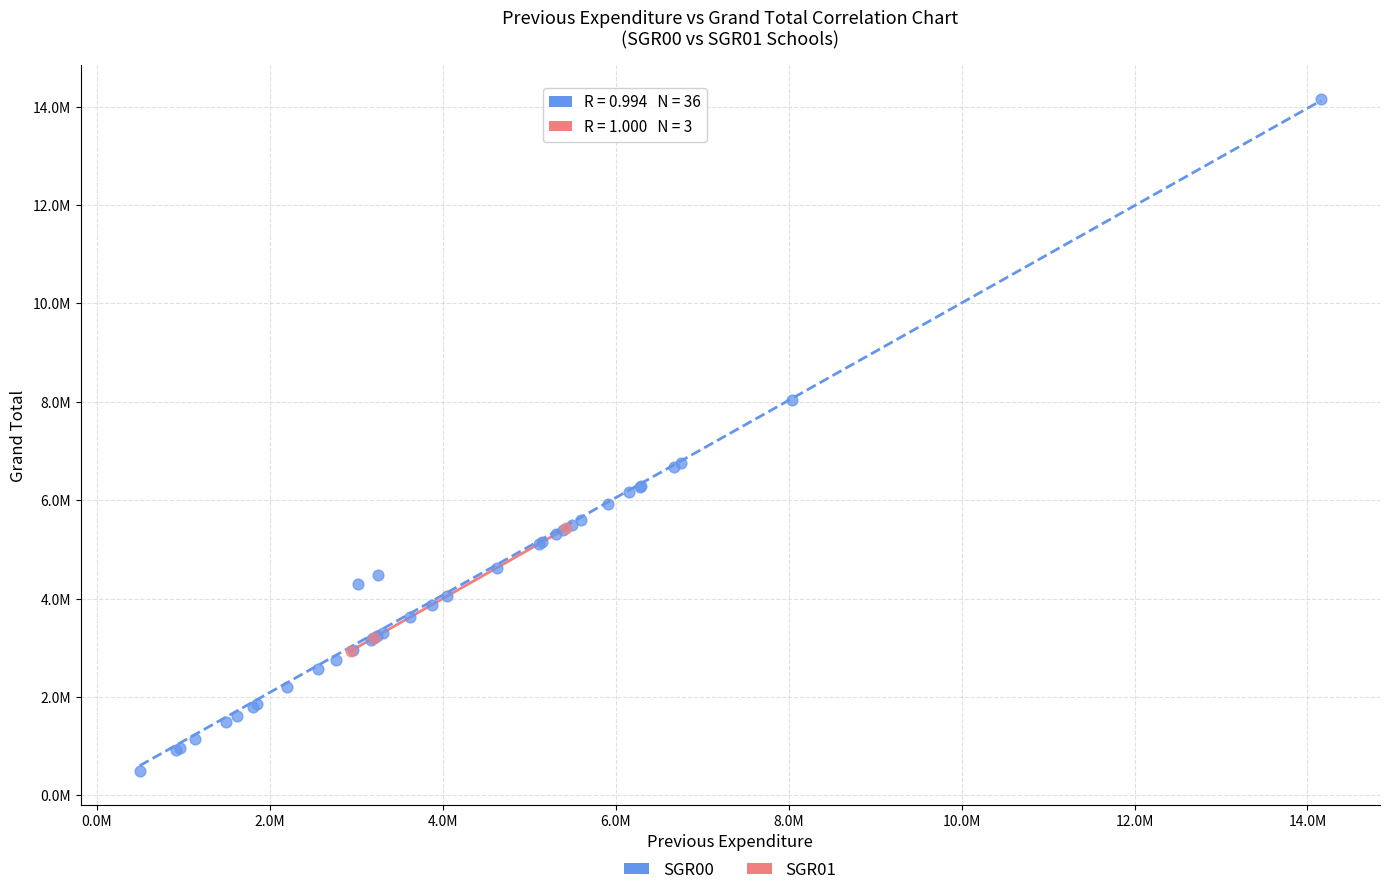

Which series contains the highest Y value?

SGR00